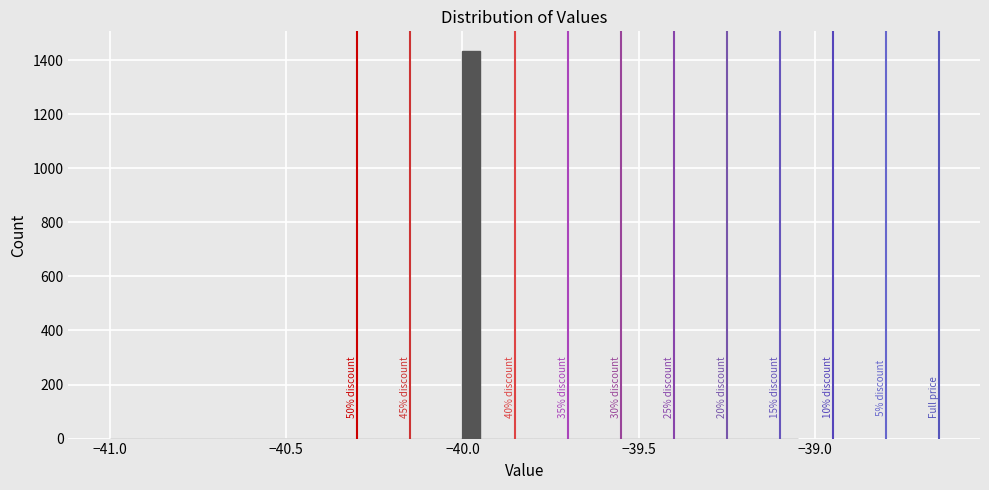

Around what value on the x-axis is the tallest bar? Give the approximate position of its centre, as read against the axis.

-39.95